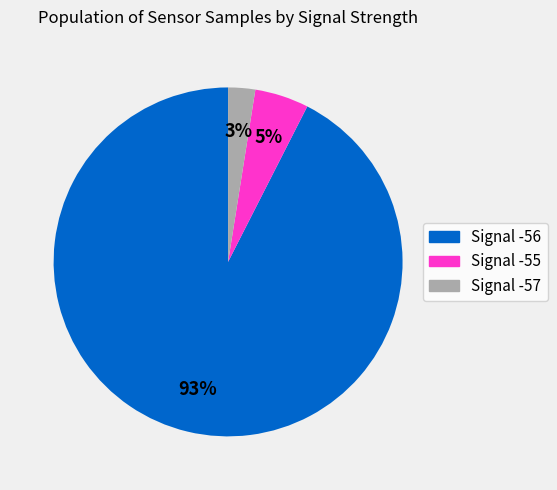

How many slices are in this pie chart?

3